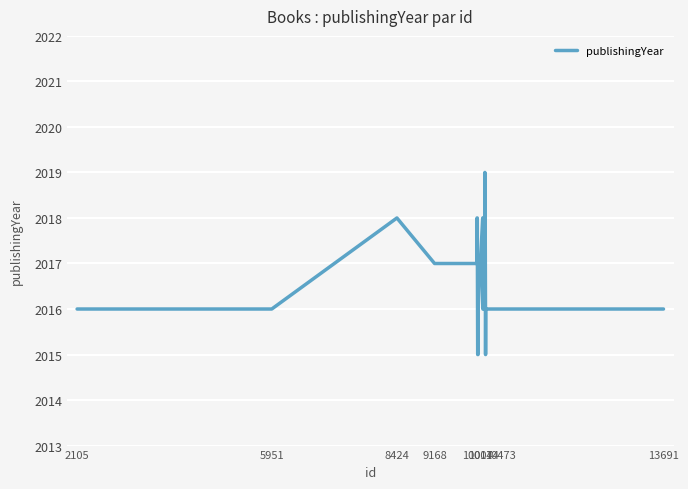

What is the minimum value shown in the chart?

2015